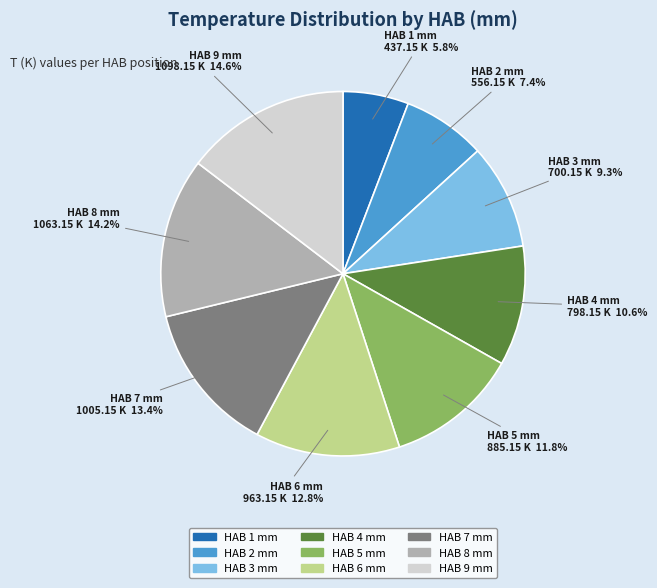

Does any single category account for the majority?

No